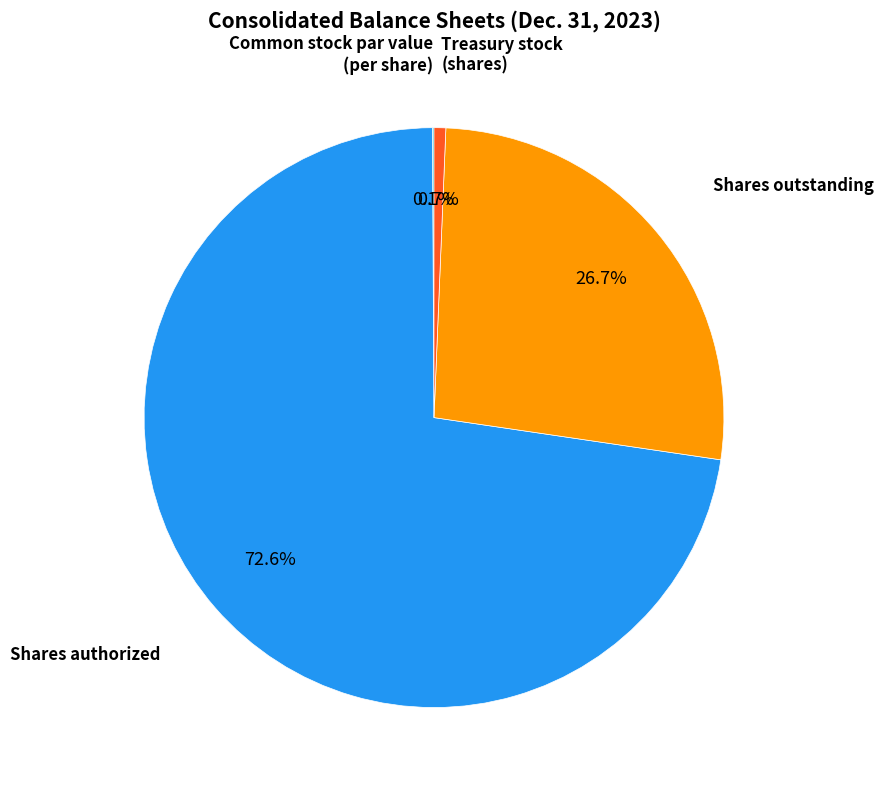

Is there a majority slice in this chart?

Yes